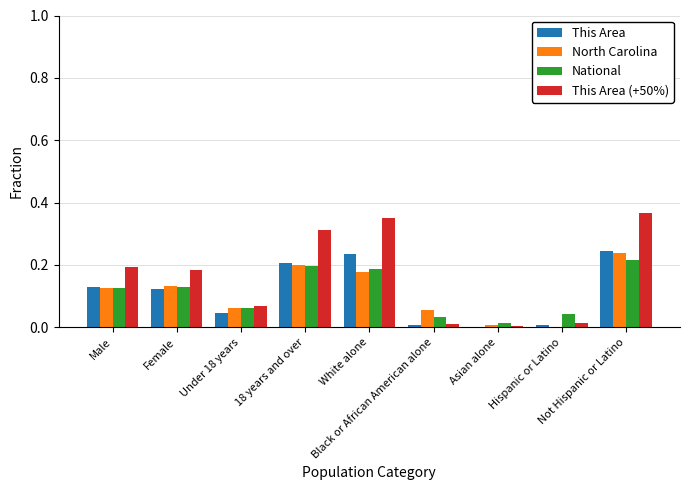

At which category is the sum across all series the highest?

Not Hispanic or Latino